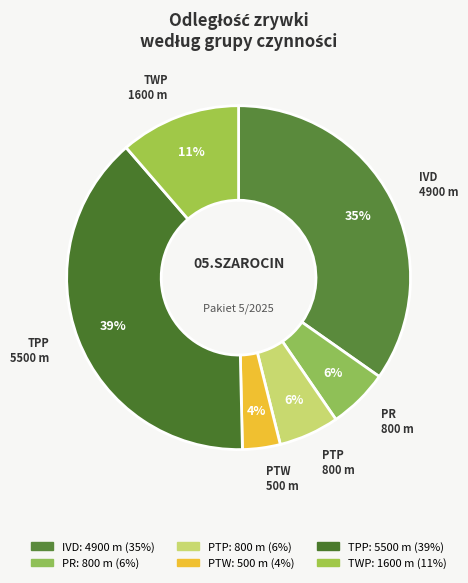

What percentage do PTP and PTW together represent?

9.2%